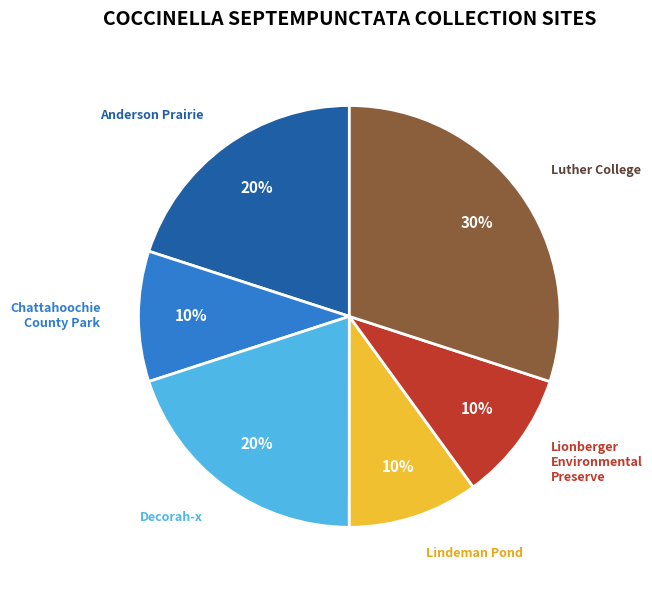

To the nearest percent, what is the average slice percentage?

17%